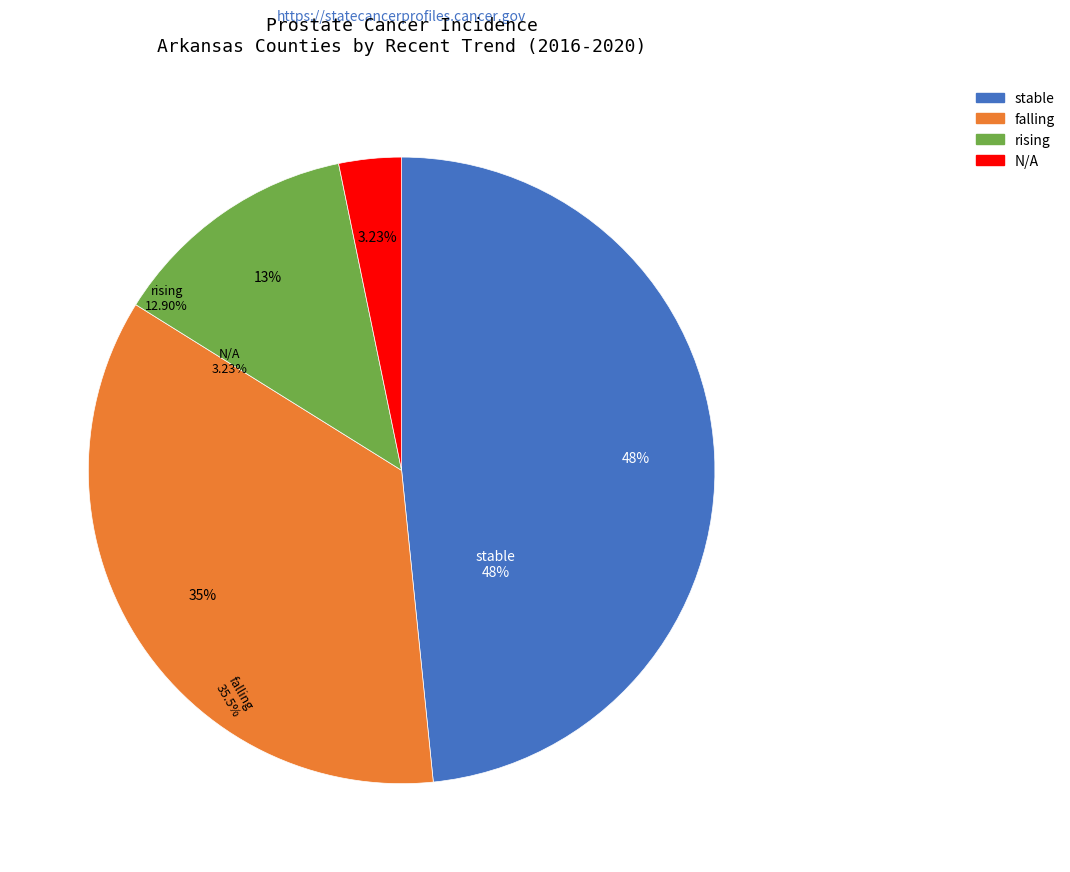

What is the ratio of the value at rising to the value at N/A?

4.0